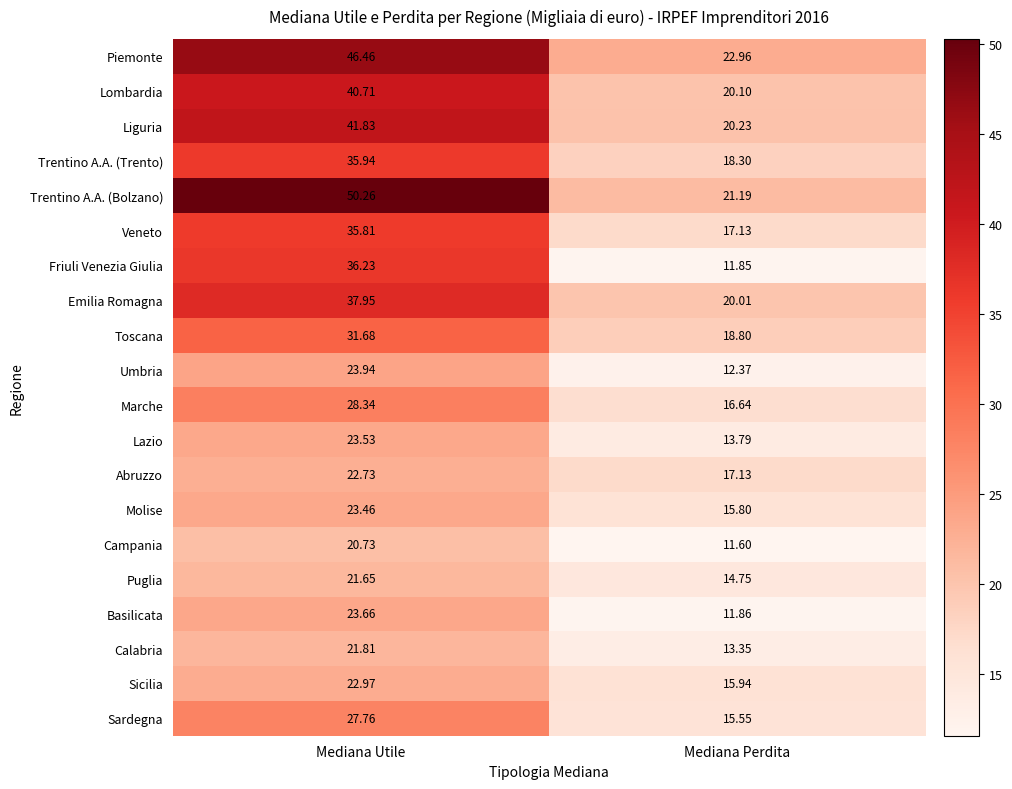

What is the spread (max minus min) of values at Mediana Perdita?

11.4